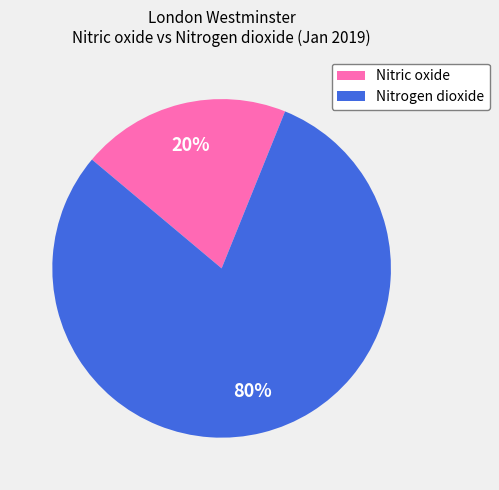

To the nearest percent, what percentage of the pie is Nitrogen dioxide?

80%